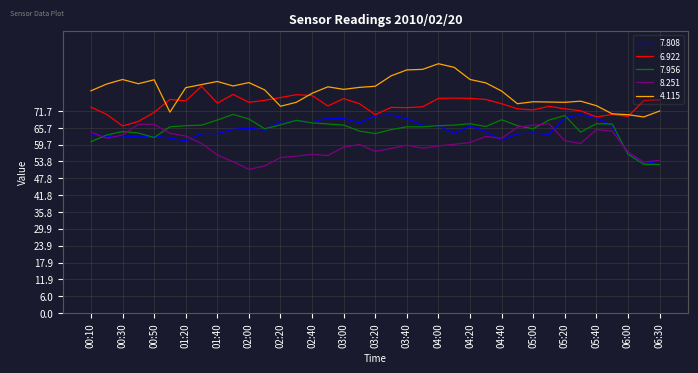

Which series has the largest total across all categories?

4.115